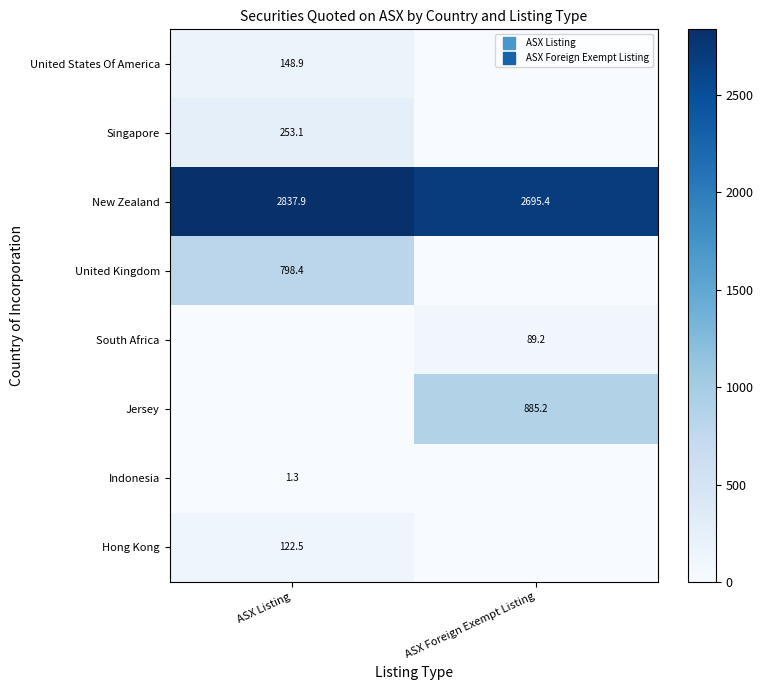

Rank the series at ASX Foreign Exempt Listing from lowest to highest value.

United States Of America, Singapore, United Kingdom, Indonesia, Hong Kong, South Africa, Jersey, New Zealand